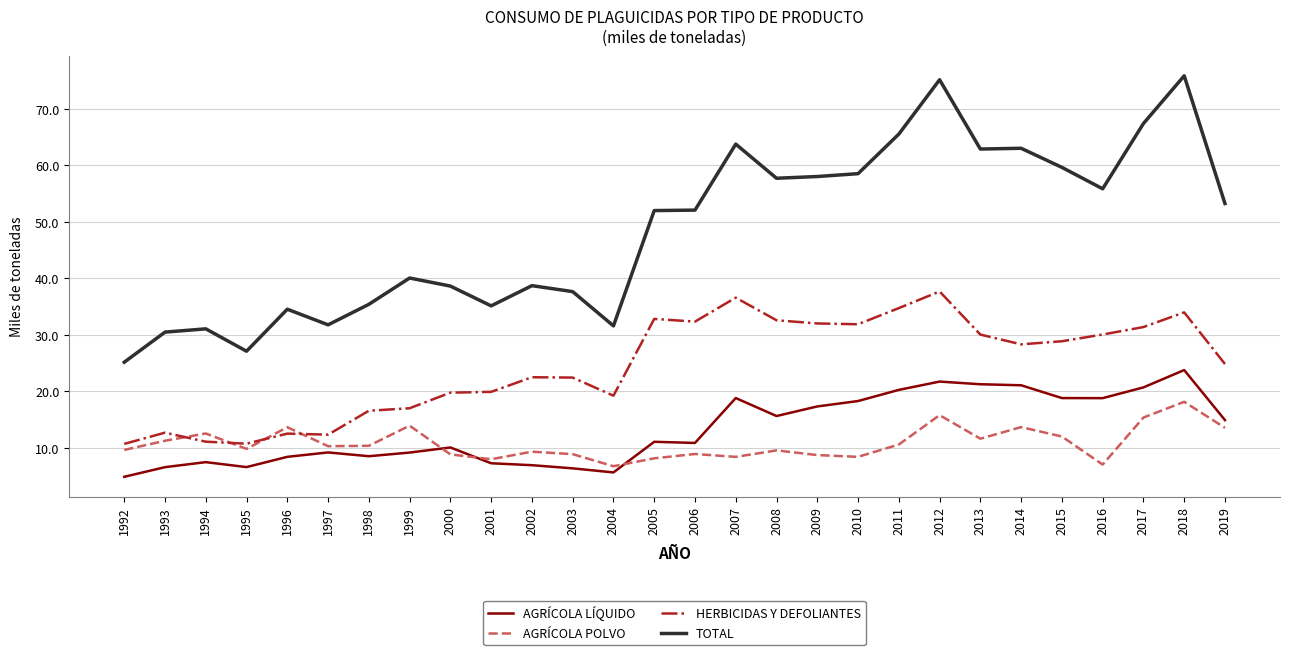

The AGRÍCOLA LÍQUIDO series shows 3.6 at 1995. True or false?

False